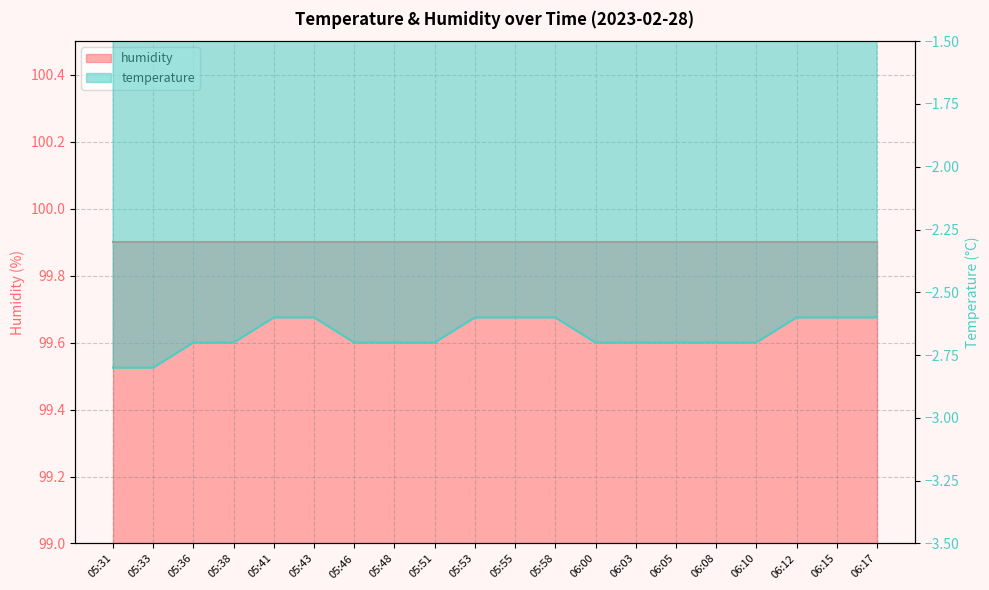

What is the sum of all values?

-53.4